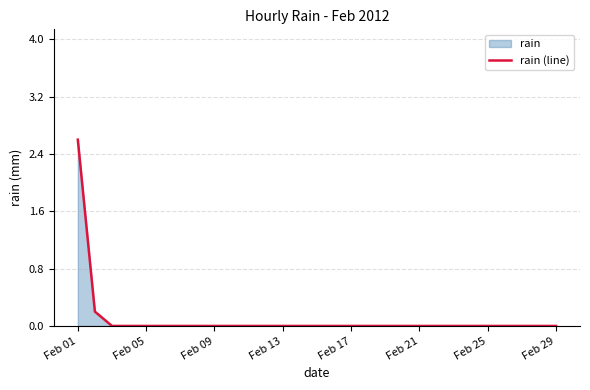

True or false: the data shows 2.6 at Feb 01.

True